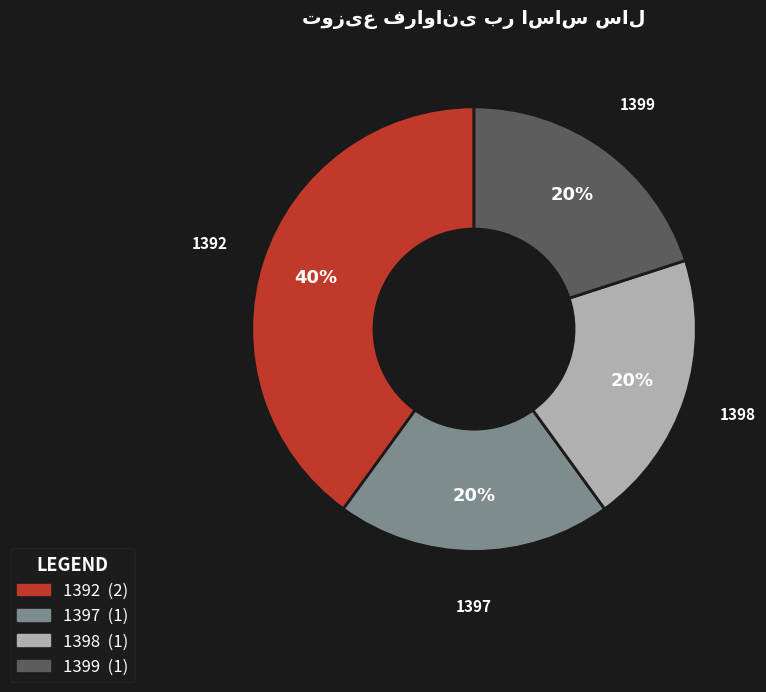

Which slice is the largest?

1392